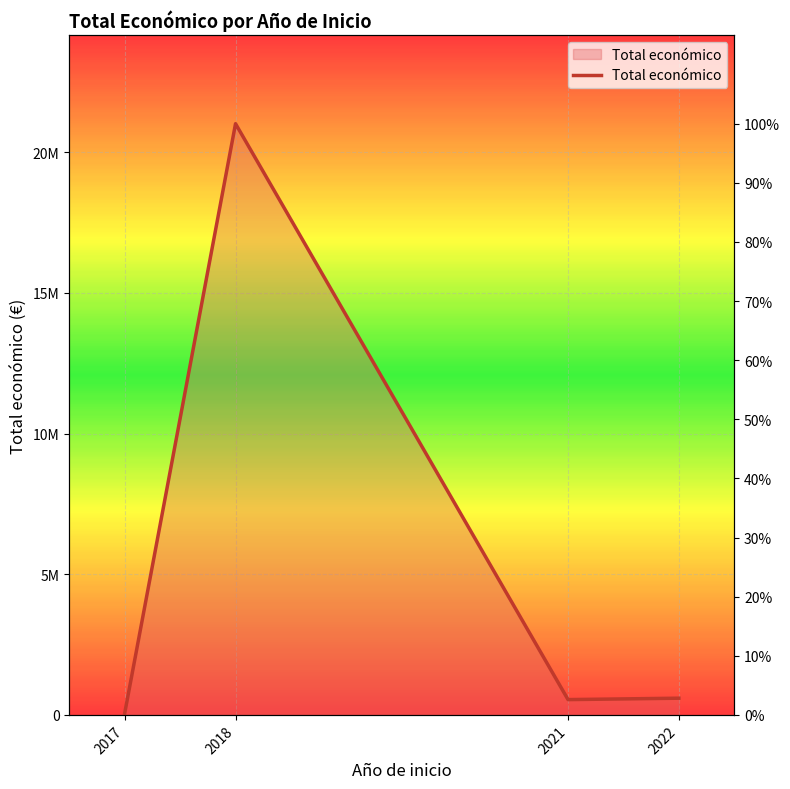

Count the number of values greater than 593713.

1